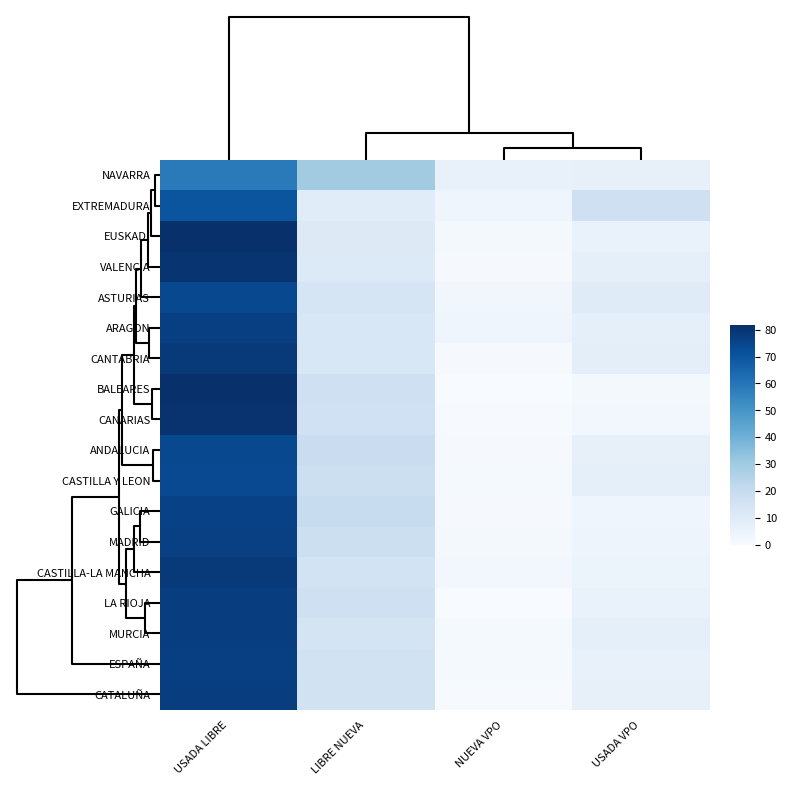

Reading right to left, extract all data points from this chart.

NAVARRA: USADA VPO=6.6	NUEVA VPO=5.8	LIBRE NUEVA=29.4	USADA LIBRE=58.2
EXTREMADURA: USADA VPO=16.8	NUEVA VPO=3.6	LIBRE NUEVA=9.4	USADA LIBRE=70.2
EUSKADI: USADA VPO=5.7	NUEVA VPO=1.8	LIBRE NUEVA=10.8	USADA LIBRE=81.8
VALENCIA: USADA VPO=7.6	NUEVA VPO=0.9	LIBRE NUEVA=11.1	USADA LIBRE=80.4
ASTURIAS: USADA VPO=9.7	NUEVA VPO=2.8	LIBRE NUEVA=13.5	USADA LIBRE=74.1
ARAGON: USADA VPO=7.1	NUEVA VPO=3.6	LIBRE NUEVA=12.6	USADA LIBRE=76.7
CANTABRIA: USADA VPO=8.2	NUEVA VPO=0.8	LIBRE NUEVA=12.7	USADA LIBRE=78.3
BALEARES: USADA VPO=1.4	NUEVA VPO=0.2	LIBRE NUEVA=17.1	USADA LIBRE=81.4
CANARIAS: USADA VPO=2.3	NUEVA VPO=0.4	LIBRE NUEVA=16.4	USADA LIBRE=80.8
ANDALUCIA: USADA VPO=6.5	NUEVA VPO=0.8	LIBRE NUEVA=18.6	USADA LIBRE=74.0
CASTILLA Y LEON: USADA VPO=7.5	NUEVA VPO=1.1	LIBRE NUEVA=17.6	USADA LIBRE=73.8
GALICIA: USADA VPO=3.4	NUEVA VPO=0.8	LIBRE NUEVA=19.4	USADA LIBRE=76.4
MADRID: USADA VPO=3.9	NUEVA VPO=1.8	LIBRE NUEVA=17.9	USADA LIBRE=76.5
CASTILLA-LA MANCHA: USADA VPO=4.2	NUEVA VPO=2.0	LIBRE NUEVA=15.2	USADA LIBRE=78.6
LA RIOJA: USADA VPO=5.7	NUEVA VPO=0.2	LIBRE NUEVA=17.0	USADA LIBRE=77.0
MURCIA: USADA VPO=7.2	NUEVA VPO=1.0	LIBRE NUEVA=14.6	USADA LIBRE=77.1
ESPAÑA: USADA VPO=6.1	NUEVA VPO=1.2	LIBRE NUEVA=15.8	USADA LIBRE=76.9
CATALUÑA: USADA VPO=6.5	NUEVA VPO=0.6	LIBRE NUEVA=15.7	USADA LIBRE=77.2